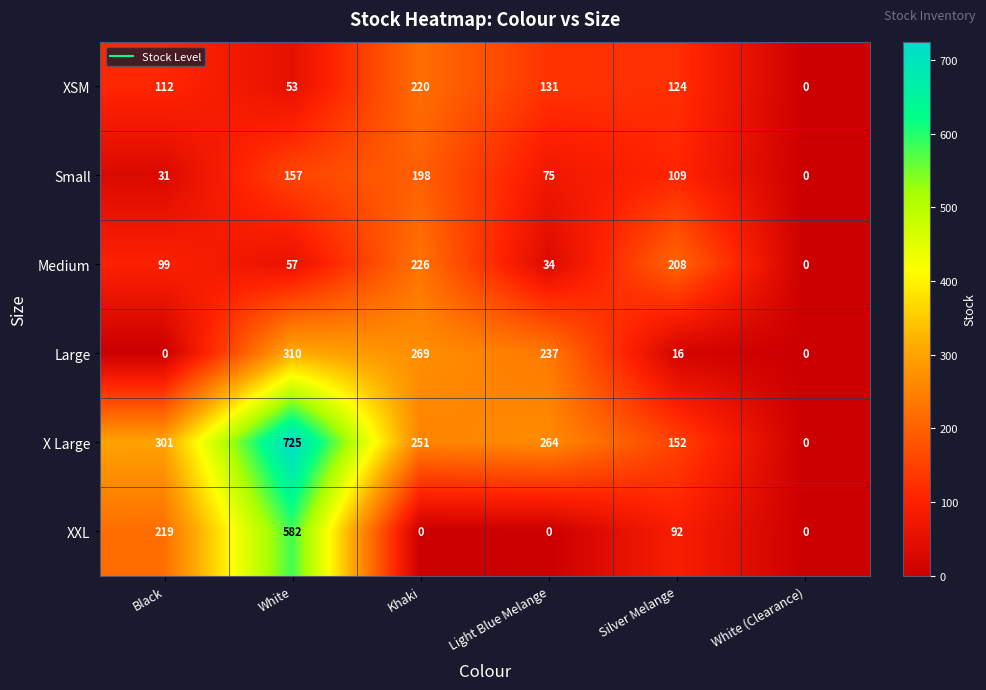

Which series has the largest total across all categories?

X Large